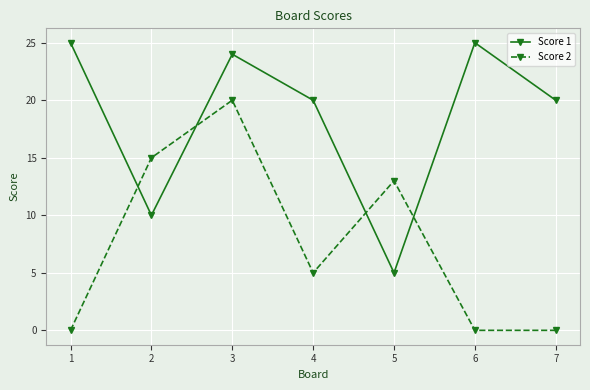

Where does the Score 1 series first go above 20?

1